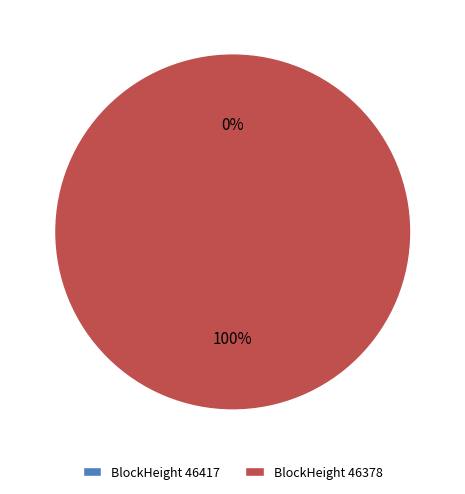

The 46417 slice represents 0% of the pie. True or false?

True